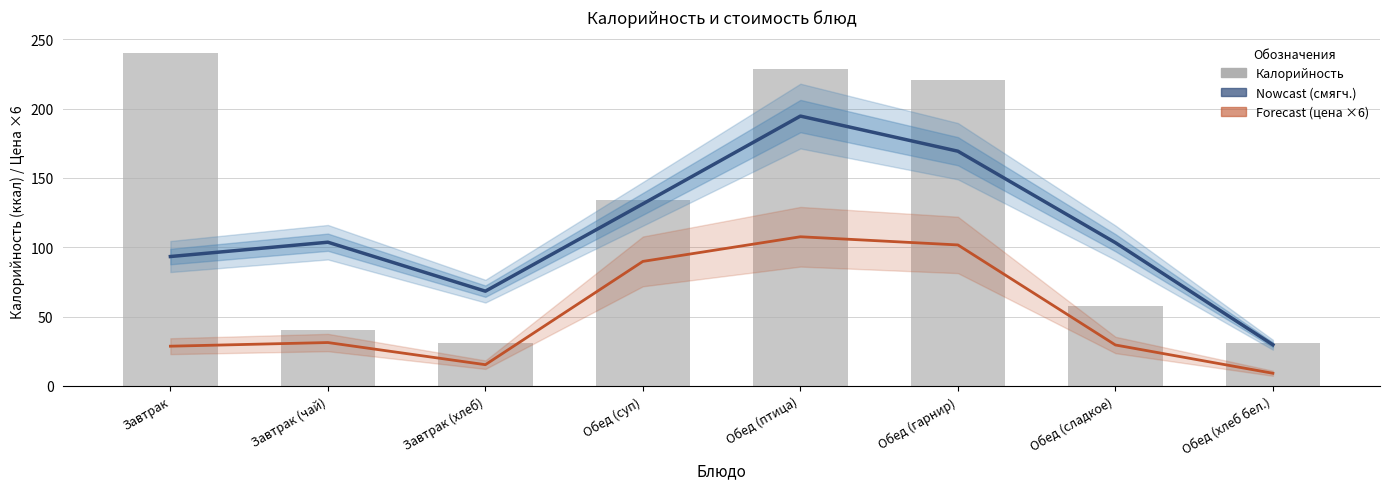

True or false: Смягч. калорийность (Nowcast) has a value of 39.7 at Обед (хлеб бел.).

False